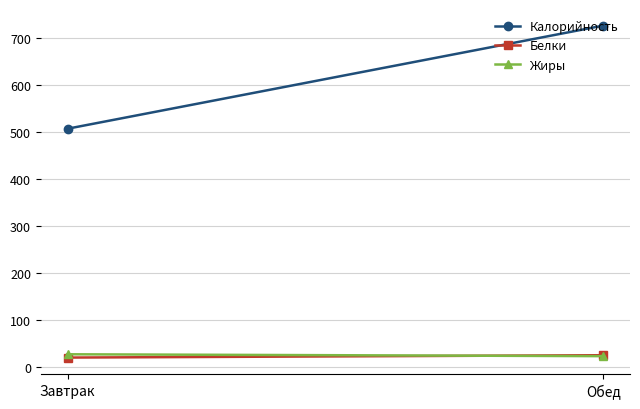

What is the difference between the Белки values at Завтрак and Обед?

5